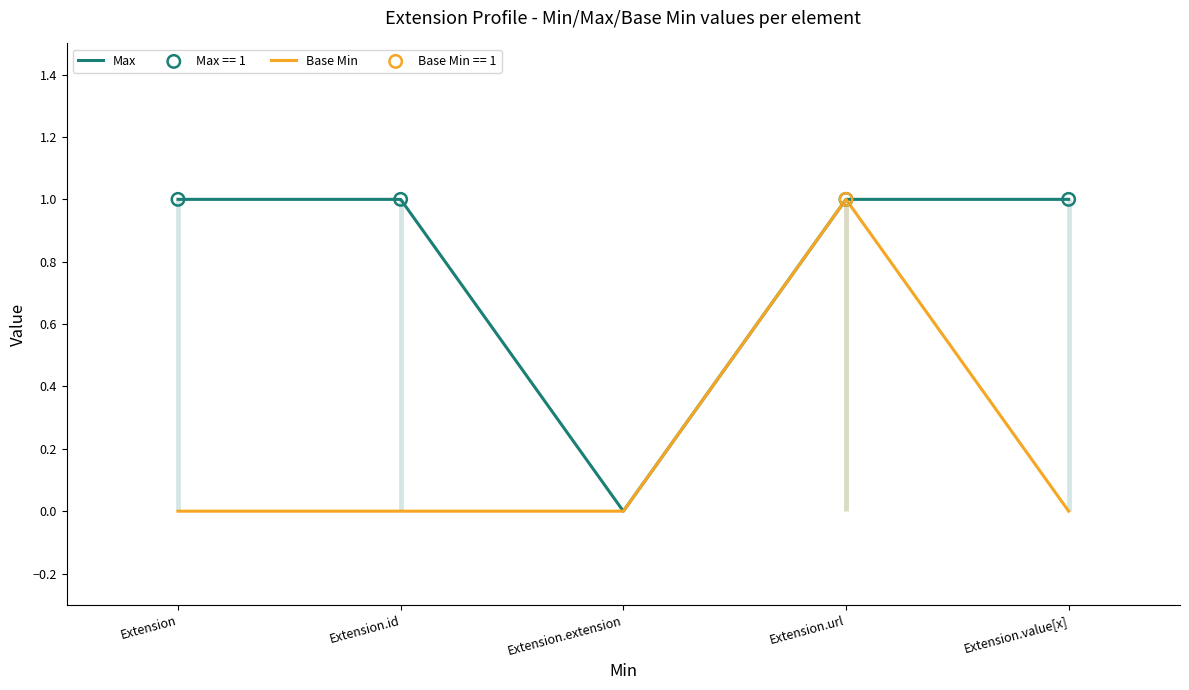

Which series has the widest spread of Y values?

Max